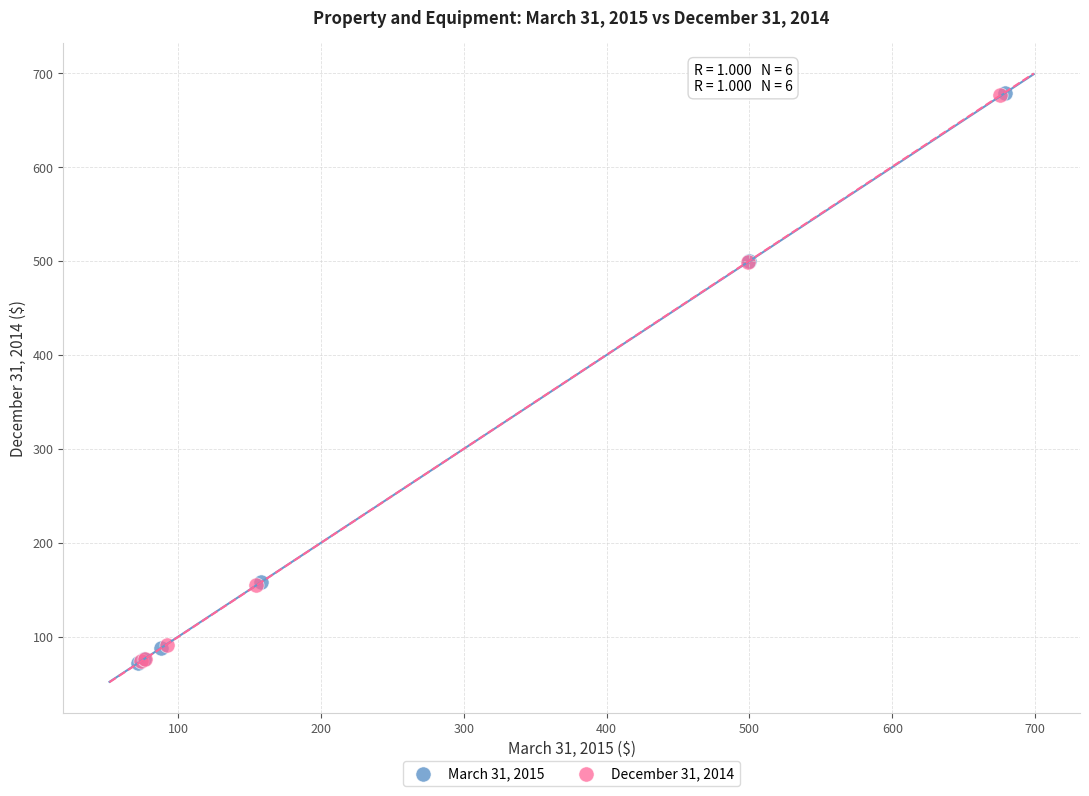

Which series has the widest spread of Y values?

March 31, 2015